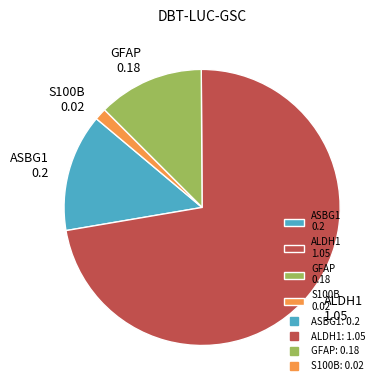

Does ALDH1 1.05 represent more than half of the total?

Yes